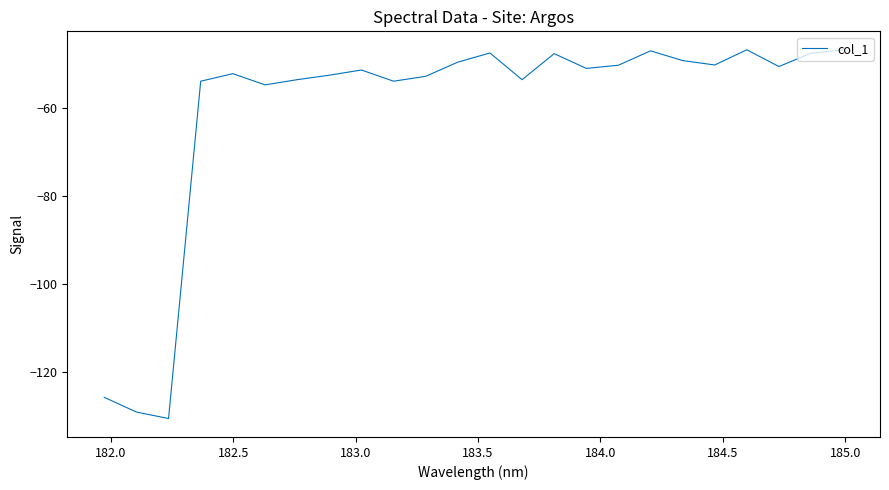

Does the chart have visible grid lines?

No